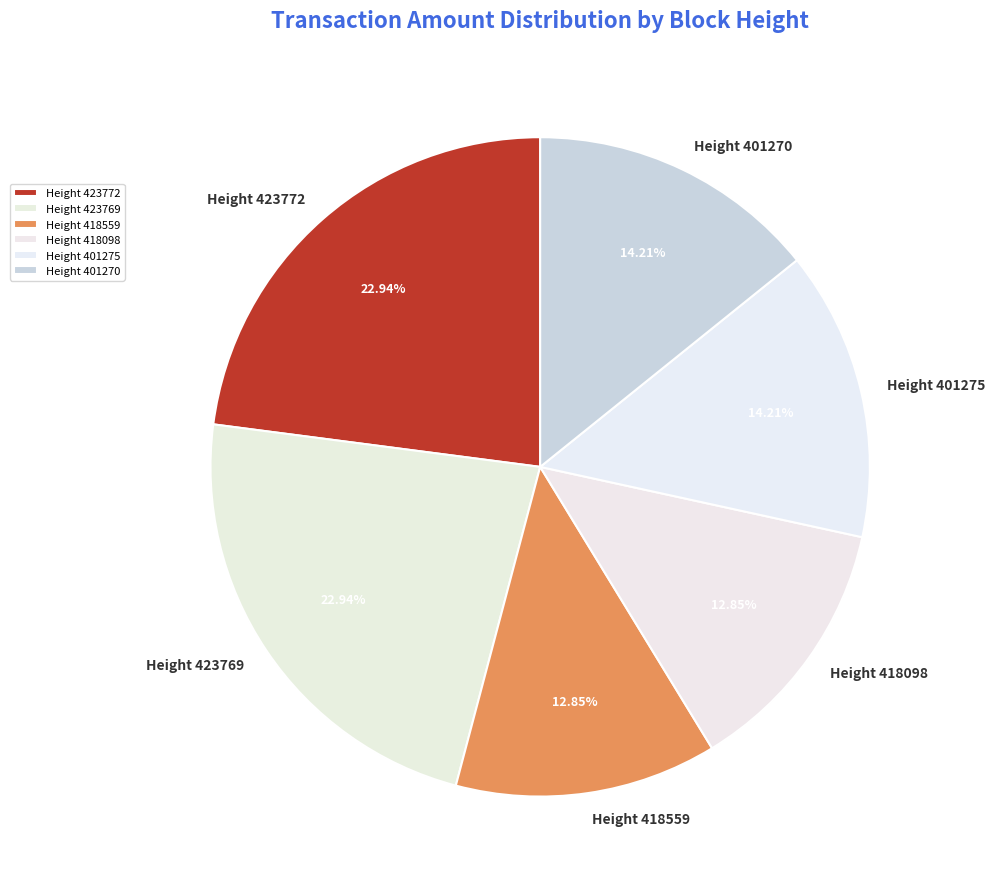

What is the change in value from Height 423772 to Height 418559?

-6670.1